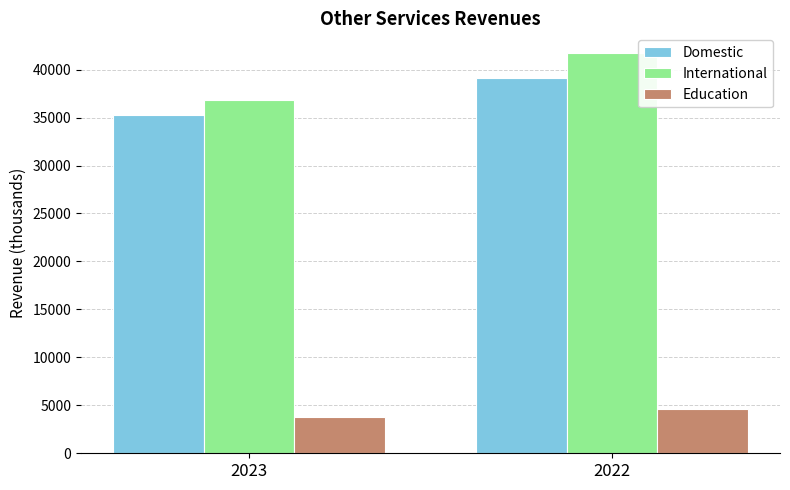

Is the value of Domestic at 2023 greater than the value of Education at 2023?

Yes